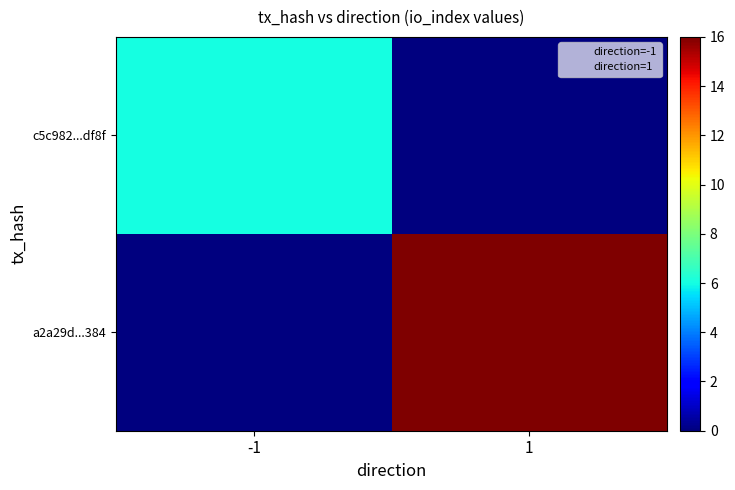

Reading left to right, transcribe all the data shown in this chart.

c5c982...df8f: -1=6	1=0
a2a29d...384: -1=0	1=16